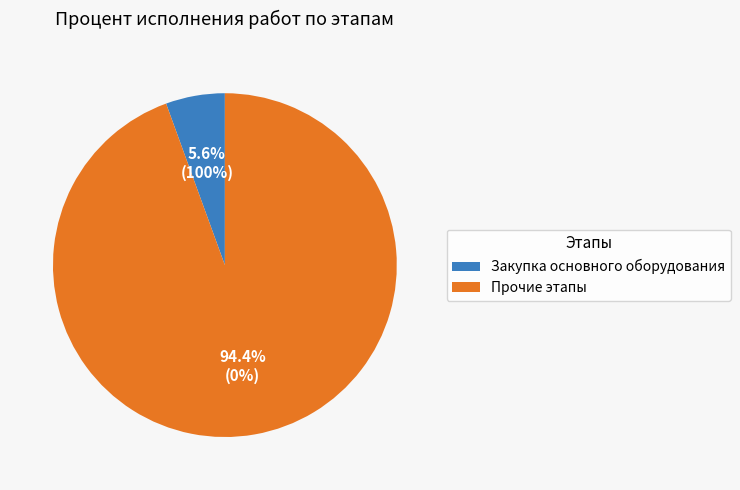

Rank the categories by value from highest to lowest.

Прочие этапы, Закупка основного оборудования